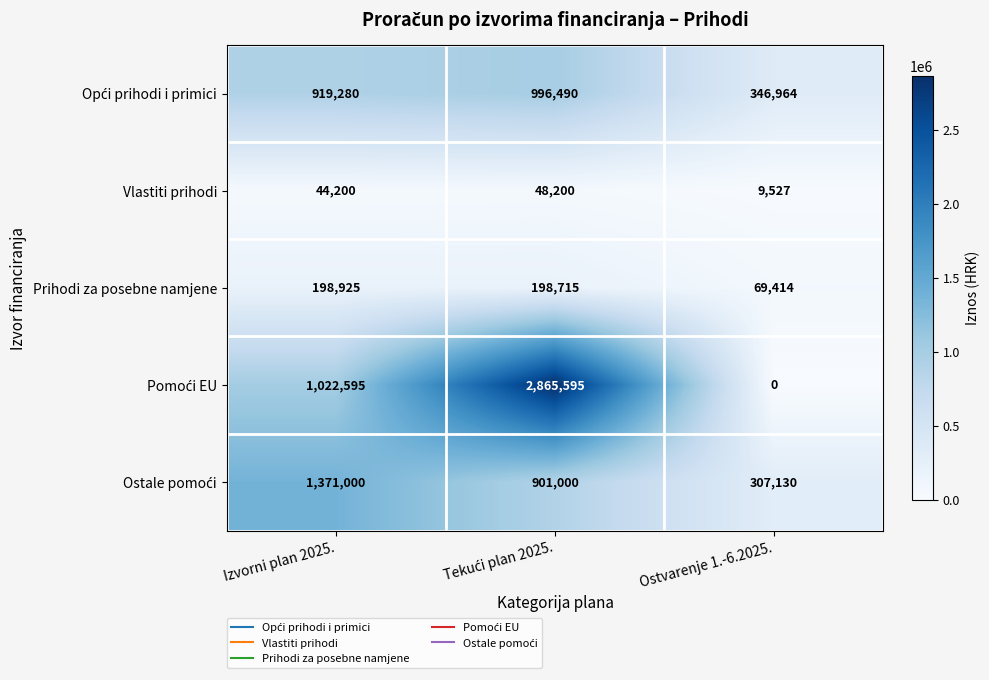

What is the average value of the Prihodi za posebne namjene series?

155685